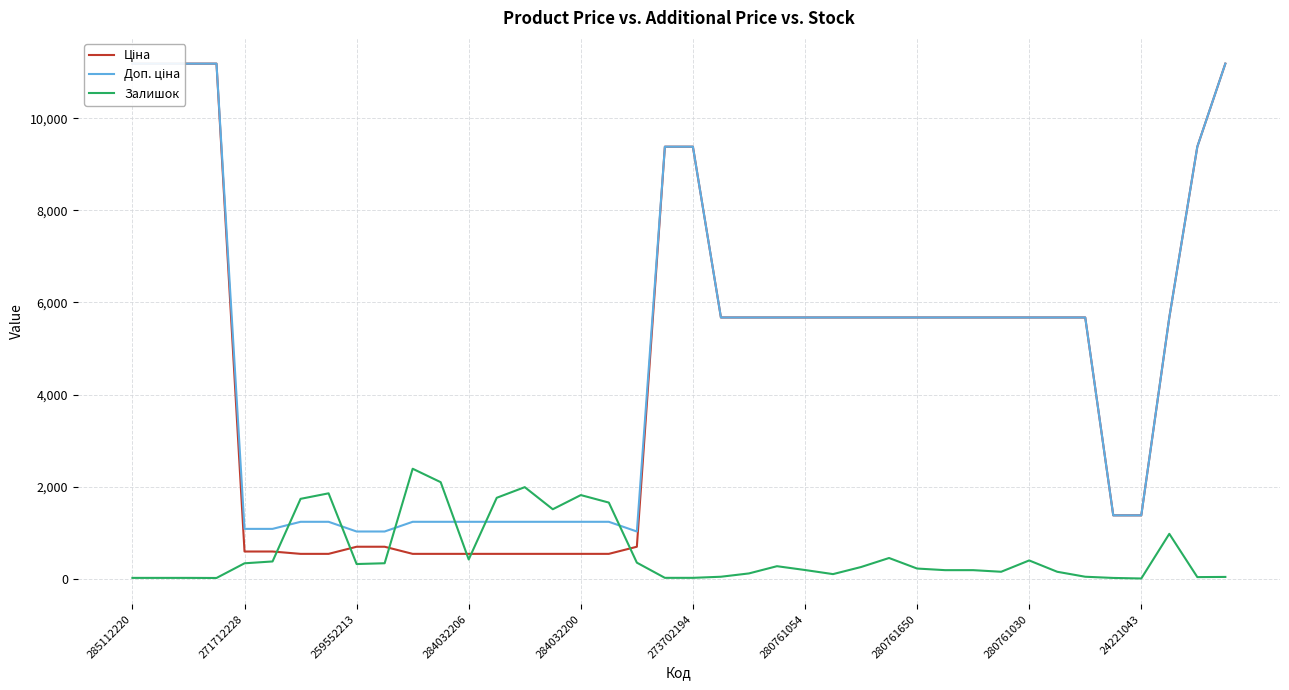

Which category has the highest value in the Ціна series?

285112220